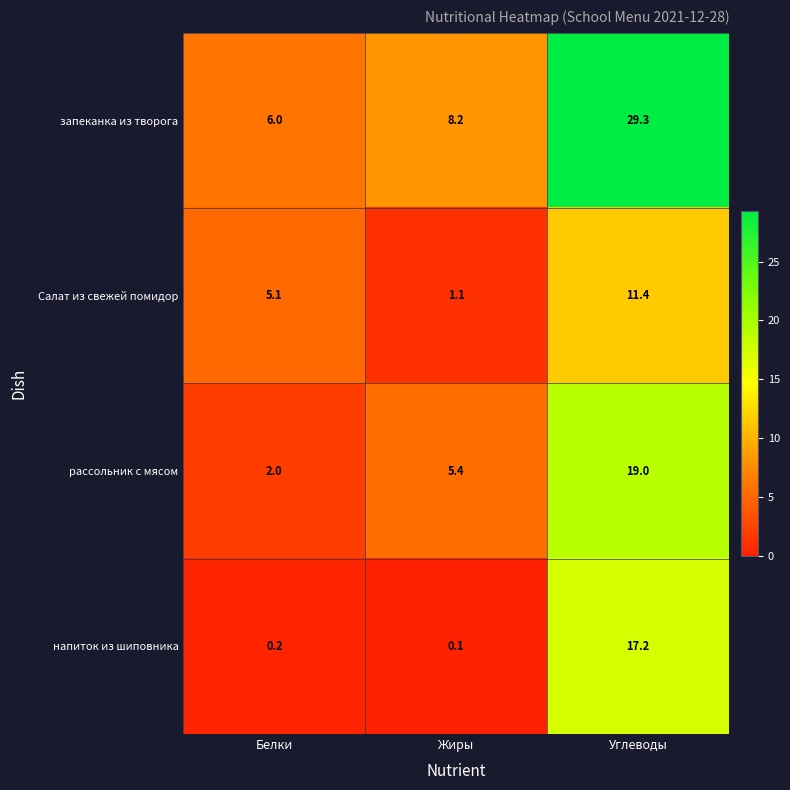

At which category does the chart reach its peak across all series?

Углеводы